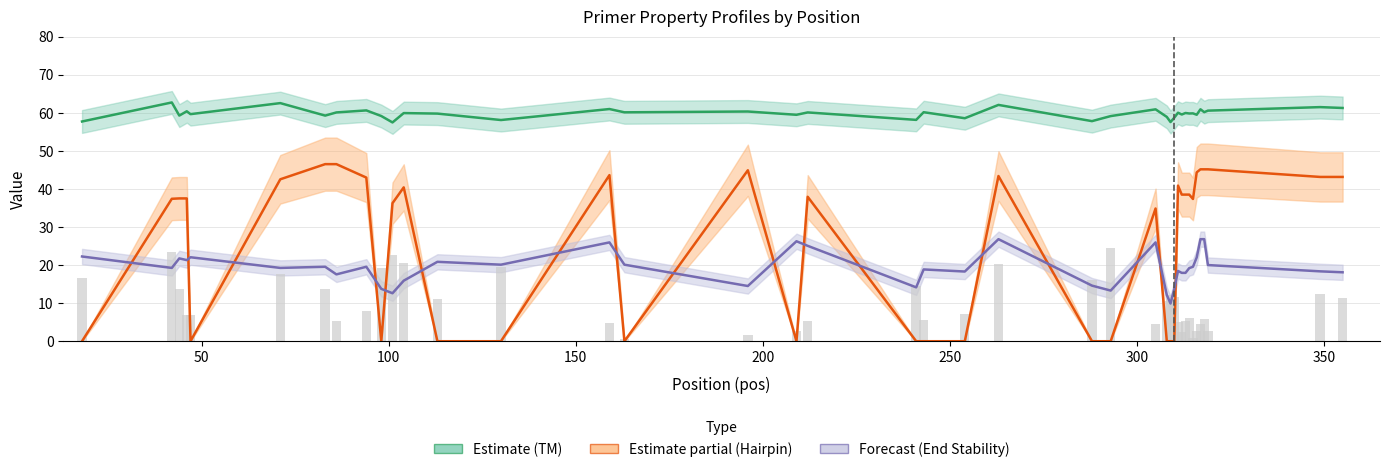

Does the chart contain any negative values?

No